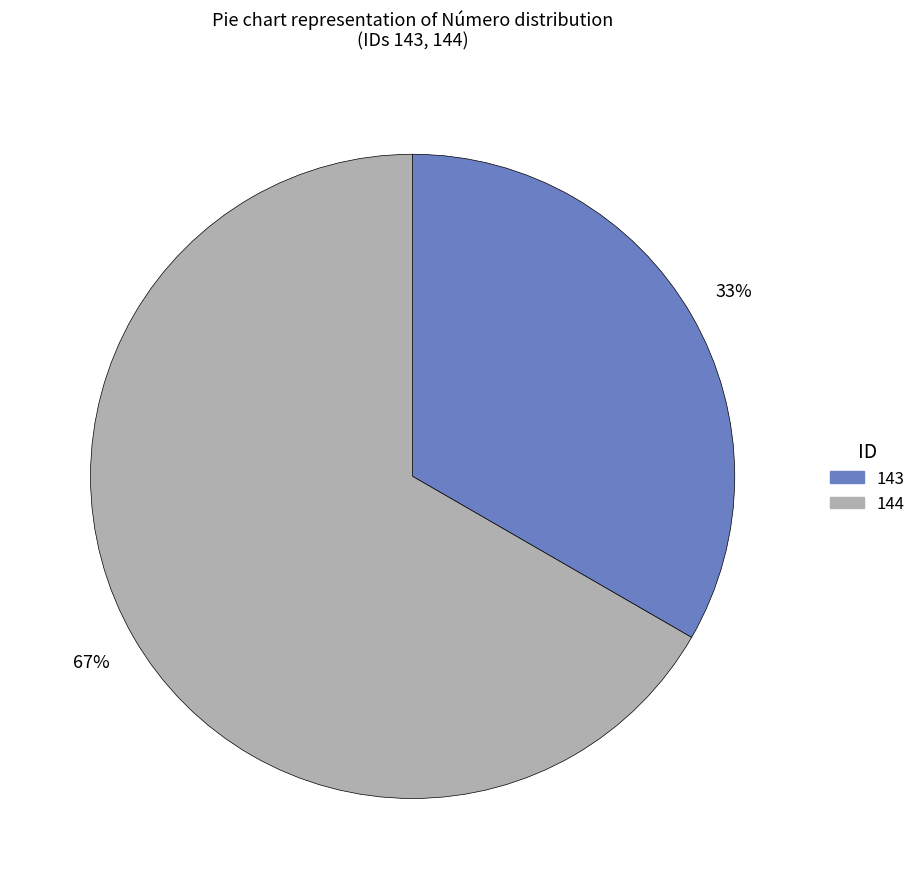

What is the largest slice in the pie chart?

144